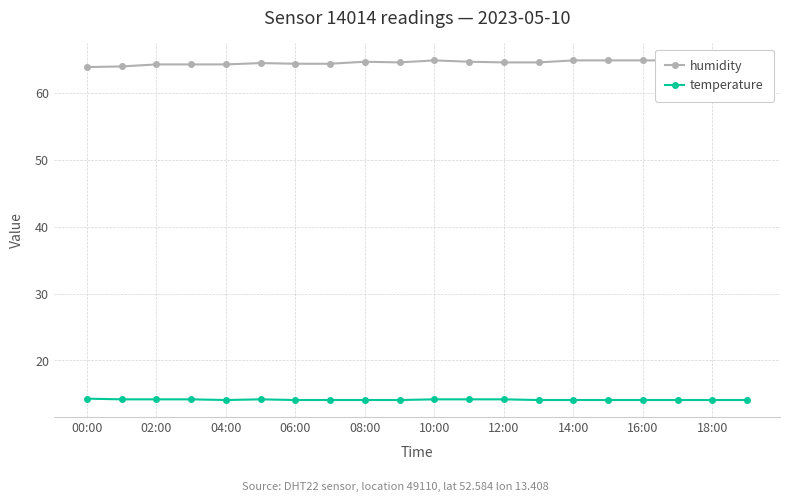

What is the minimum value shown in the chart?

14.1